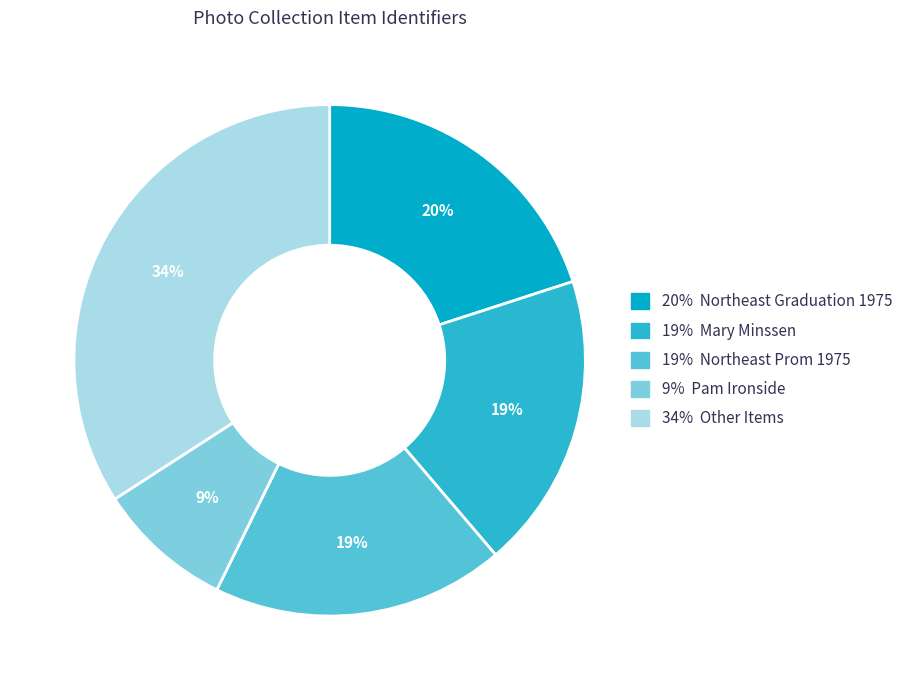

To the nearest percent, what percentage of the pie is 34% Other Items?

34%